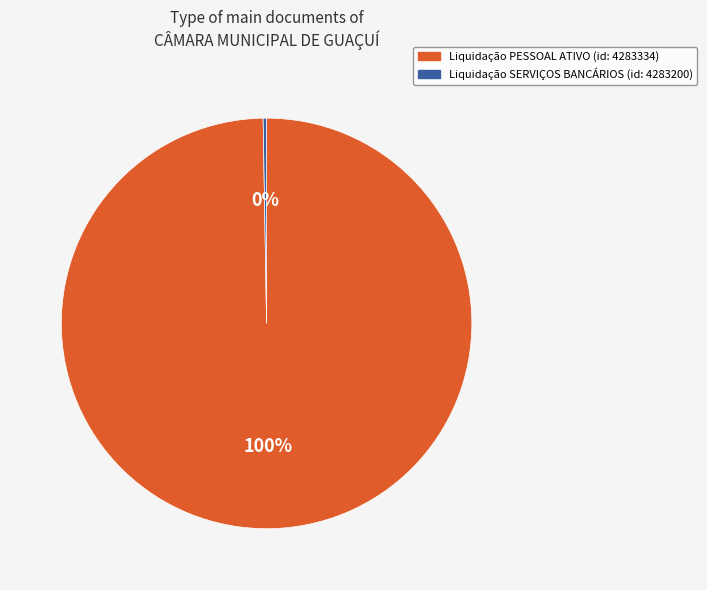

To the nearest percent, what is the average slice percentage?

50%